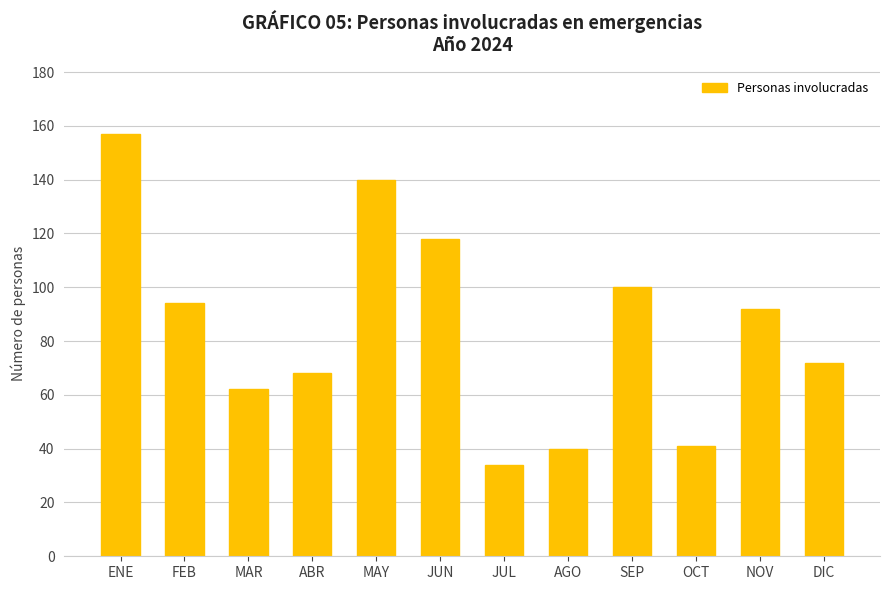

True or false: the data shows 56 at FEB.

False